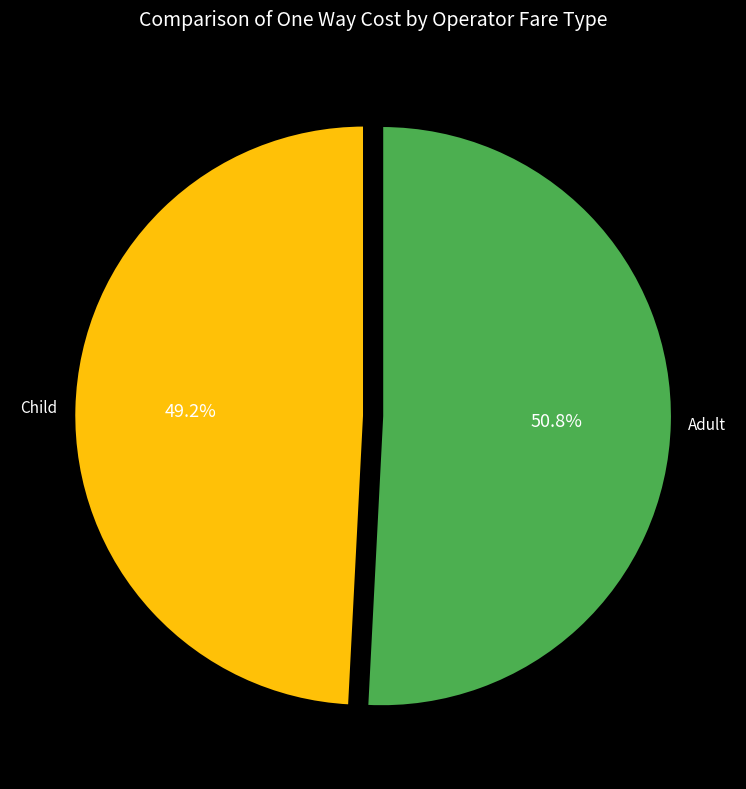

What is the ratio of the value at Child to the value at Adult?

1.0